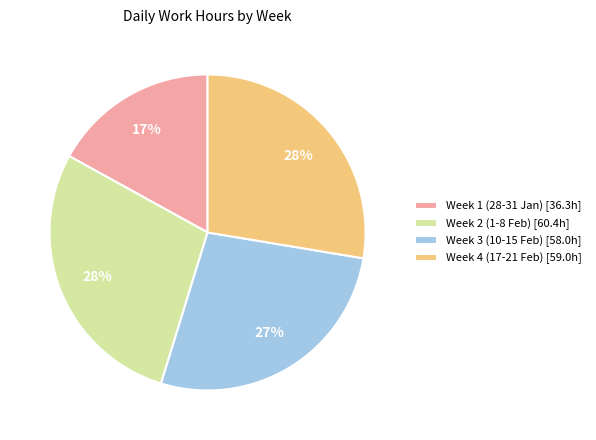

Do Week 4 (17-21 Feb) [59.0h] and Week 2 (1-8 Feb) [60.4h] together represent more than half of the pie?

Yes